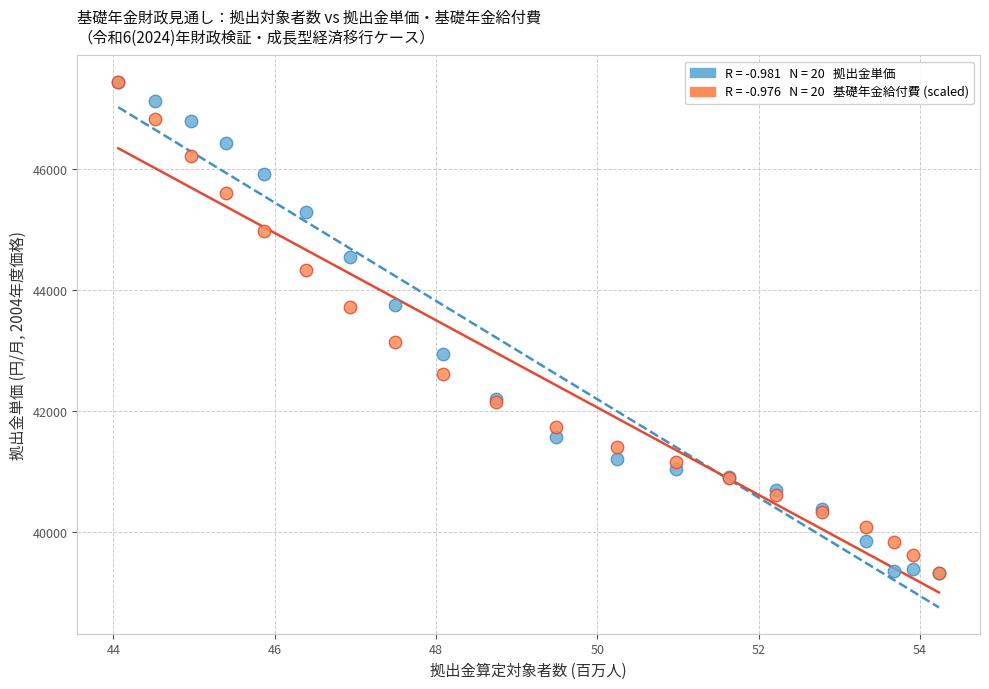

Across all series, what Y value is closest to 43377?

43143.0